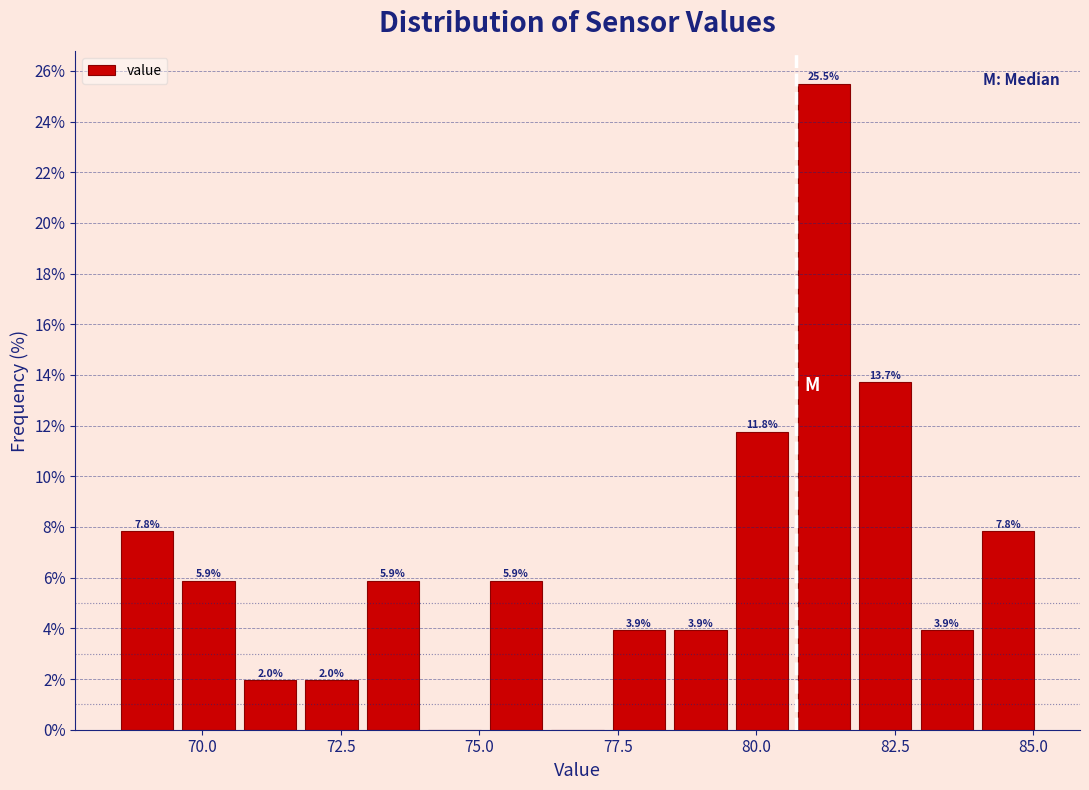

Around what value on the x-axis is the tallest bar? Give the approximate position of its centre, as read against the axis.

81.0